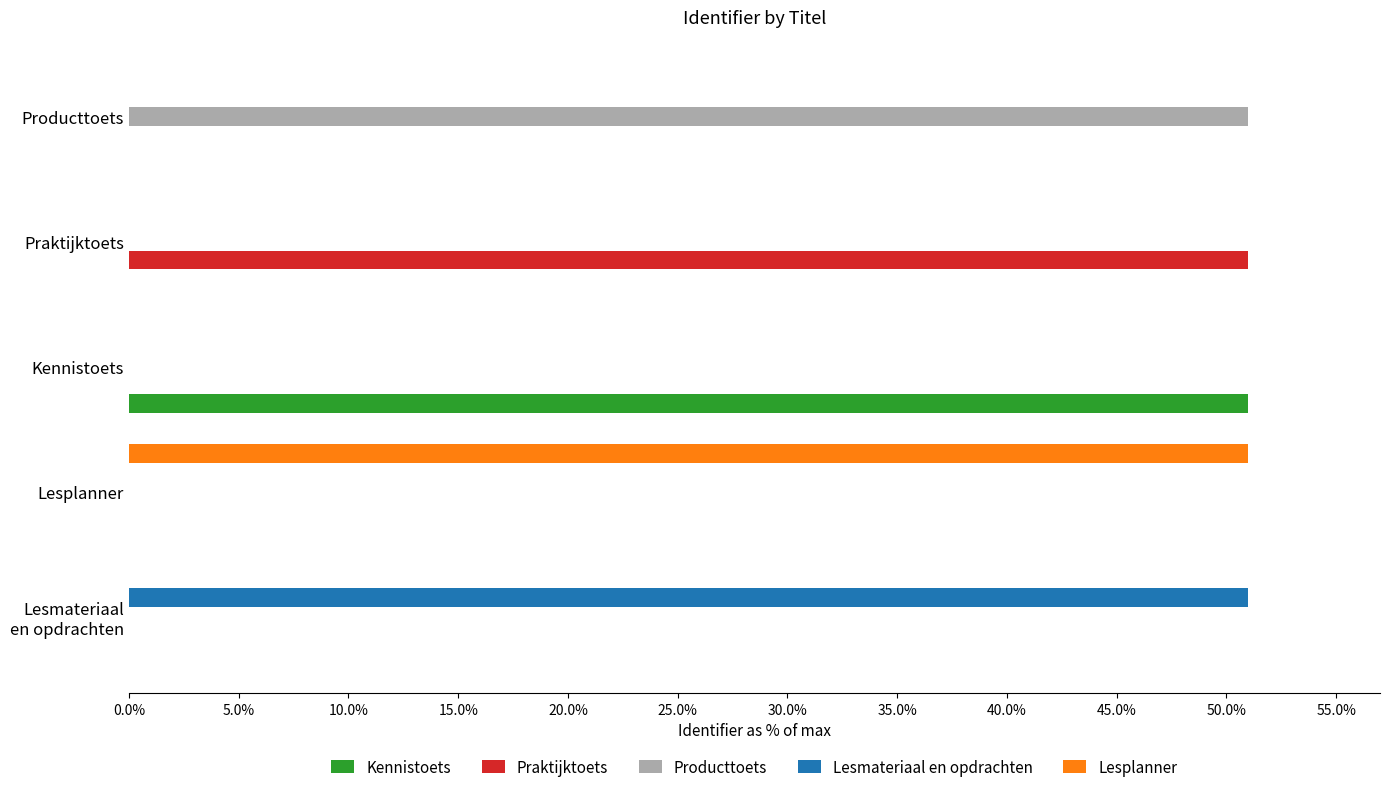

What is the total value across all series at Producttoets?

51.0